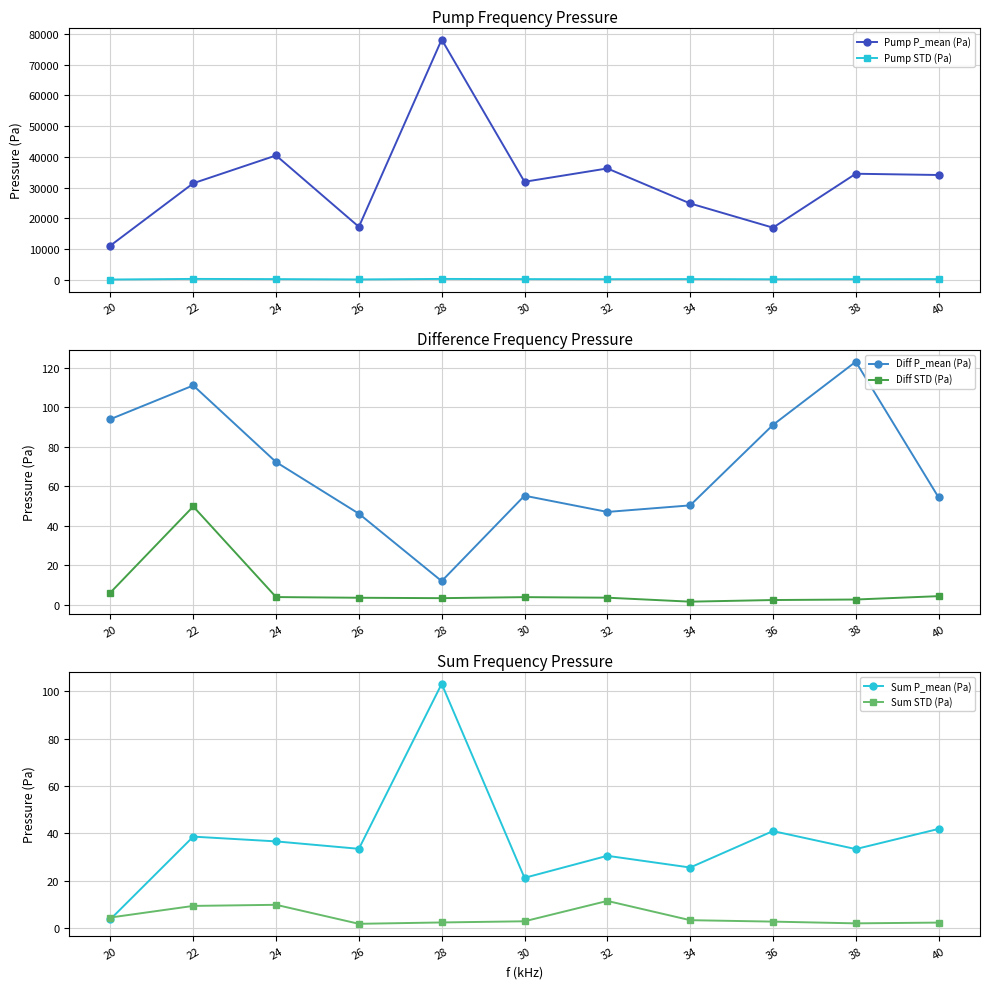

Does the chart display data point markers on the line(s)?

Yes